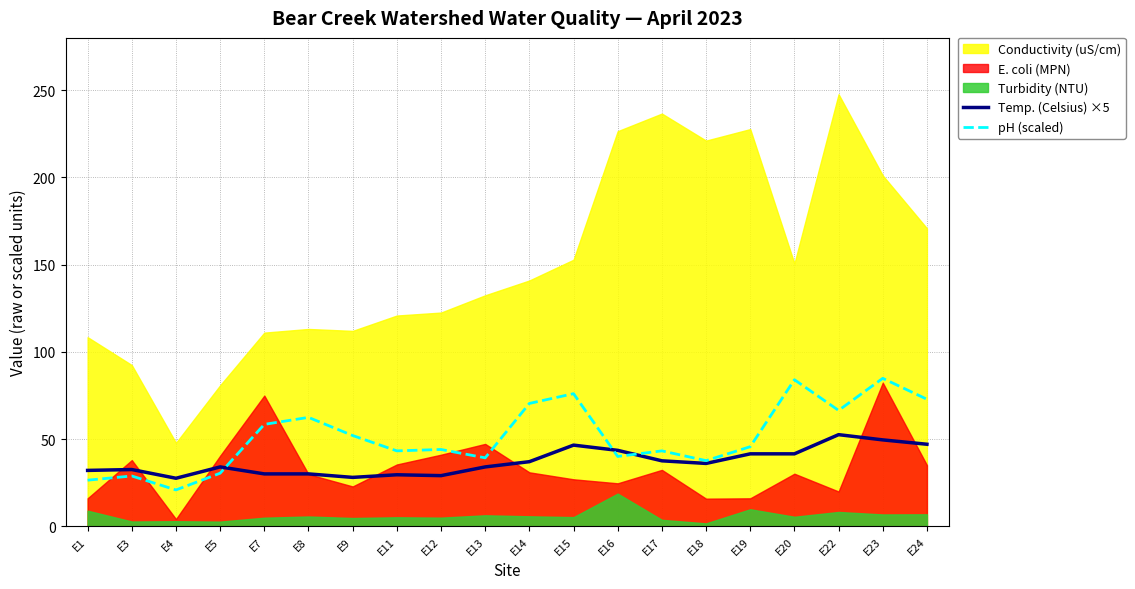

What is the lowest value of the pH (scaled) series?

20.8